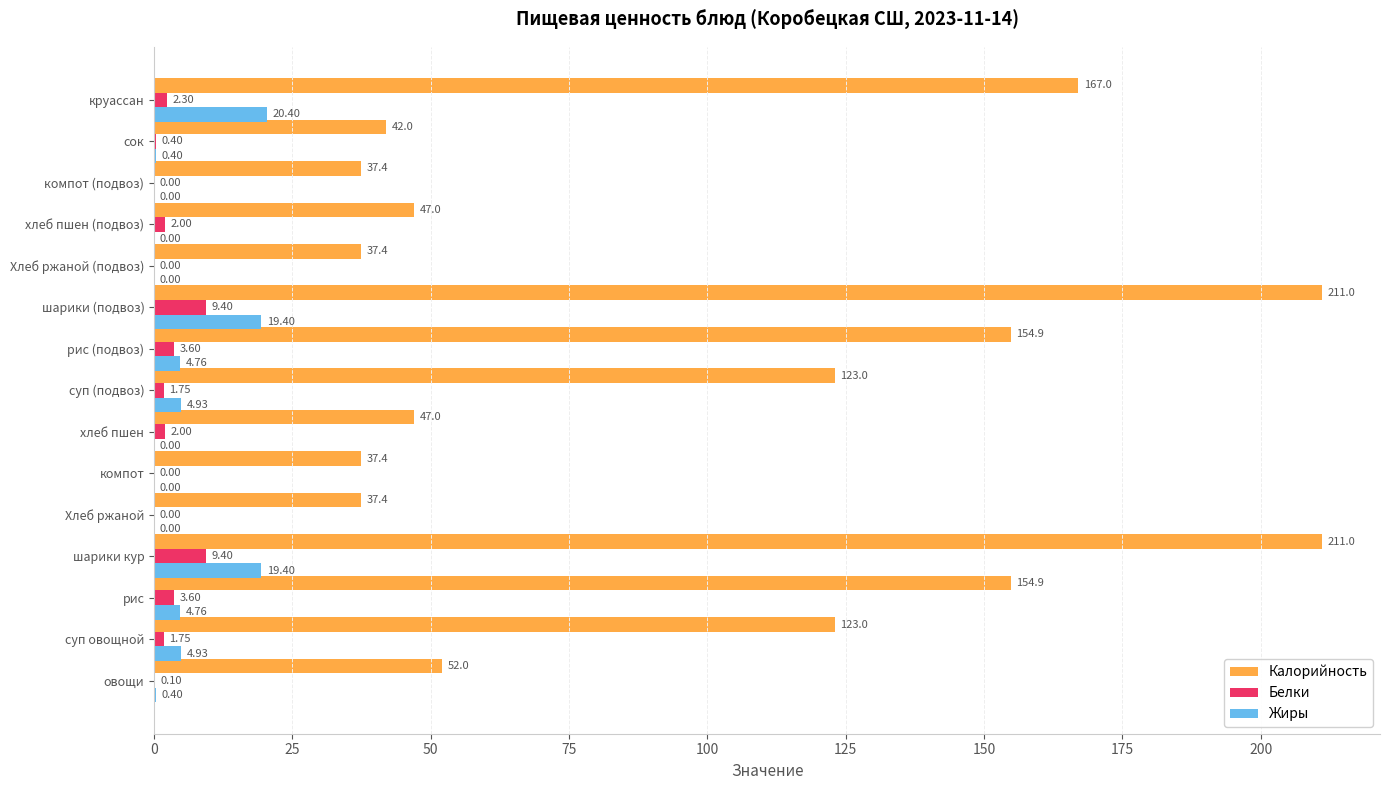

What is the sum of the Жиры values at суп овощной and суп (подвоз)?

9.9